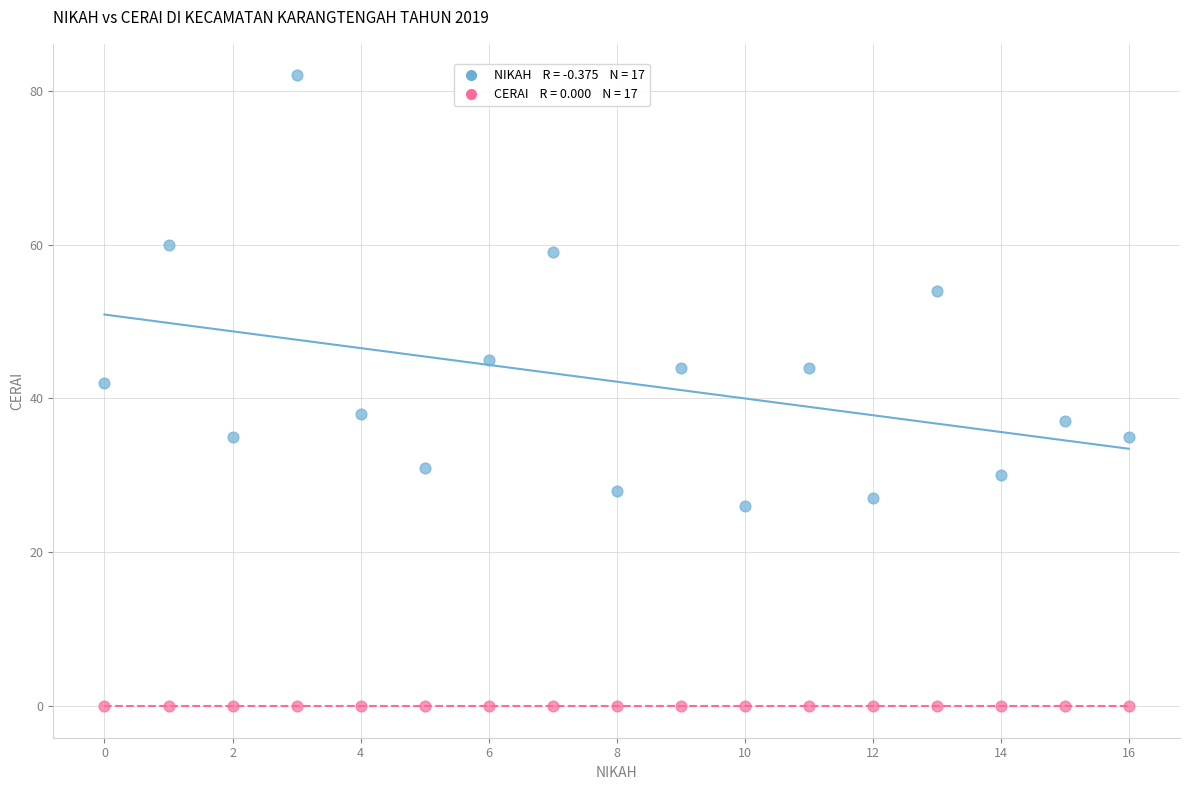

Across all data points, what is the range of Y values (max minus min)?

82.0